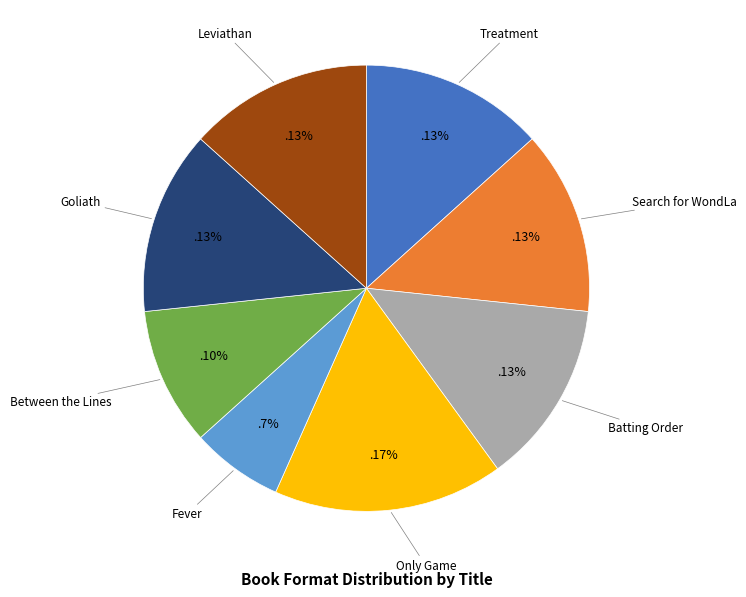

What is the ratio of the value at Treatment to the value at Batting Order?

1.0